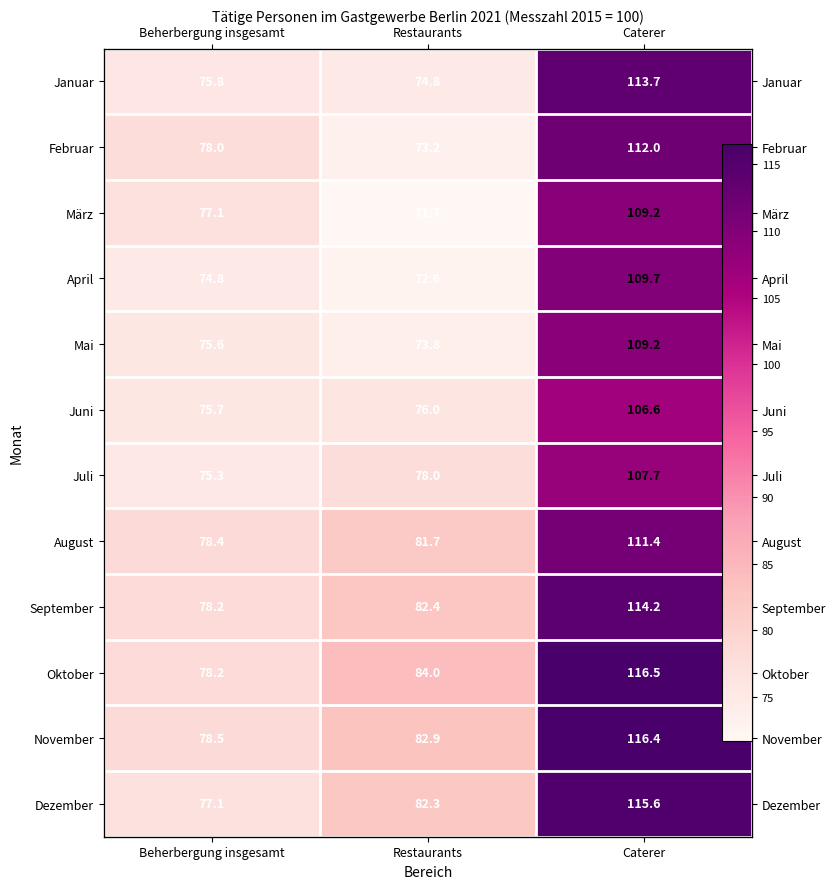

Is it true that März equals 45.4 at Beherbergung insgesamt?

False